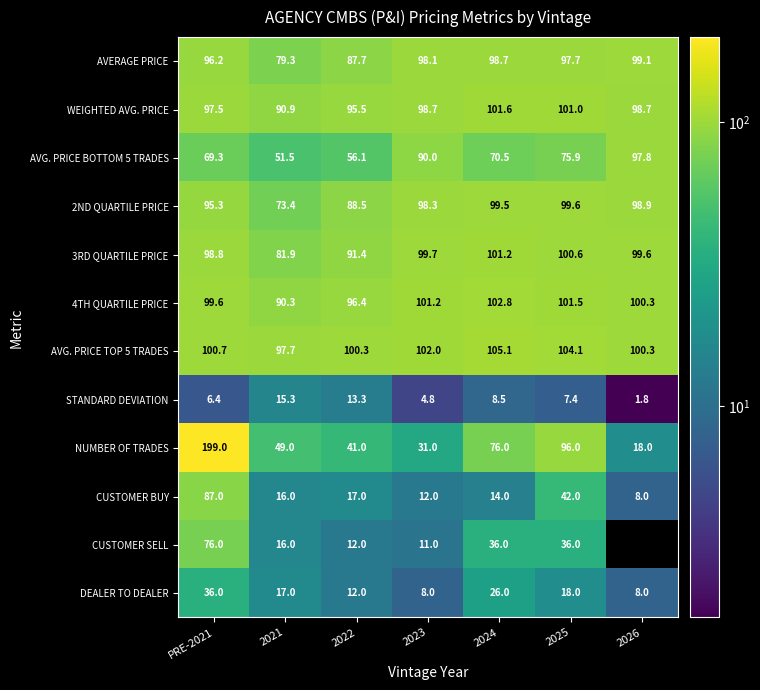

Is it true that AVG. PRICE BOTTOM 5 TRADES equals 90.0 at 2023?

True